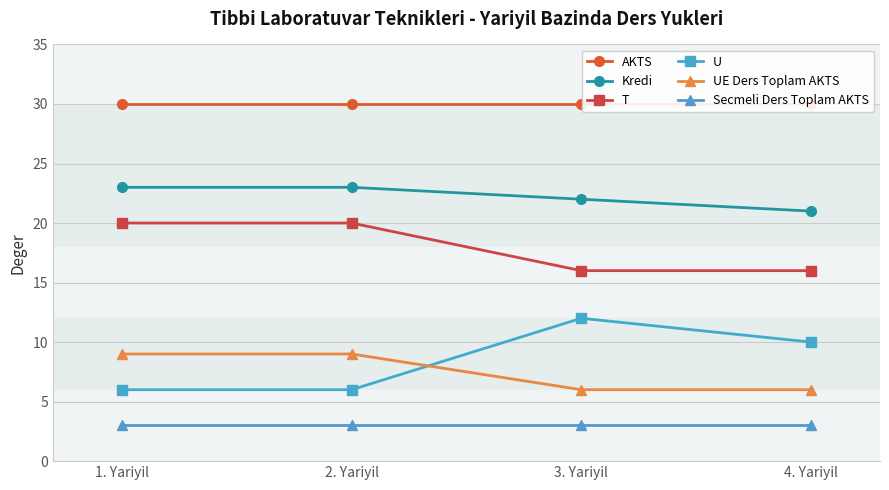

What is the difference between the maximum and second lowest values in the T series?

4